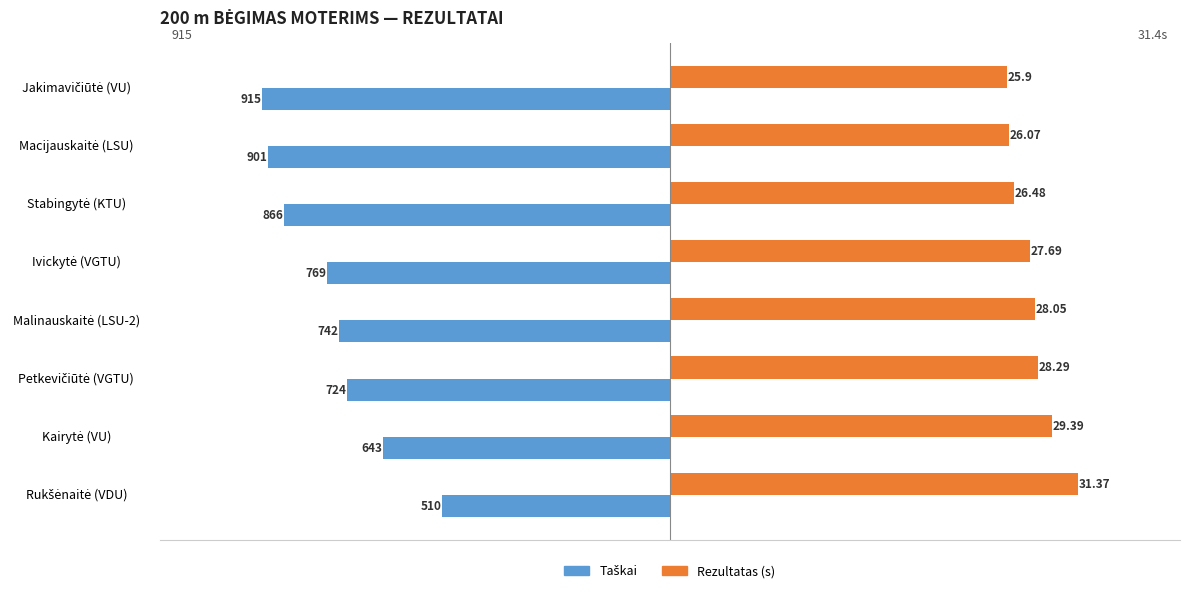

How many distinct data groups are displayed?

2